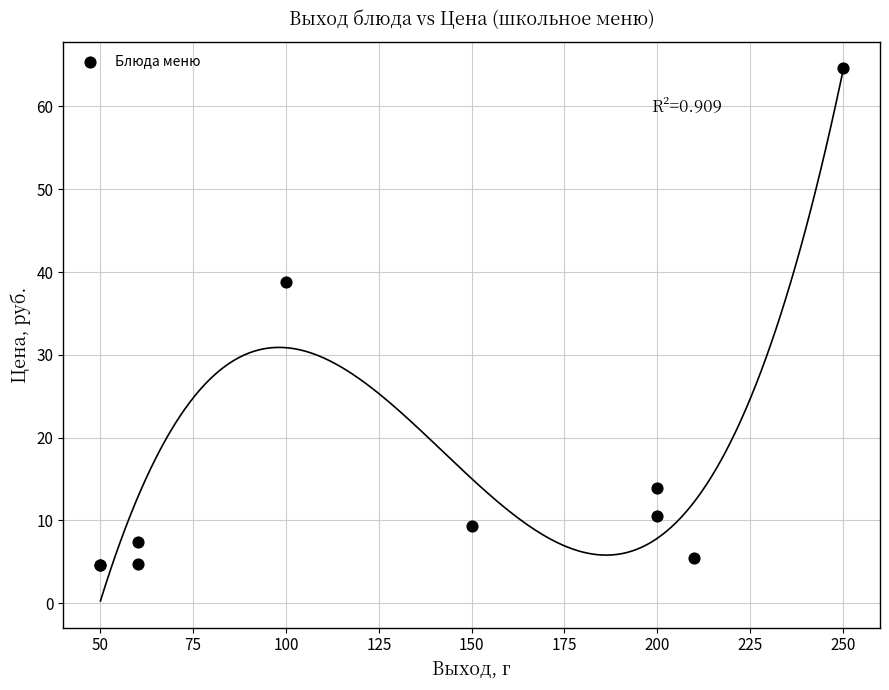

What Y value in the scatter plot is closest to 34?

38.9